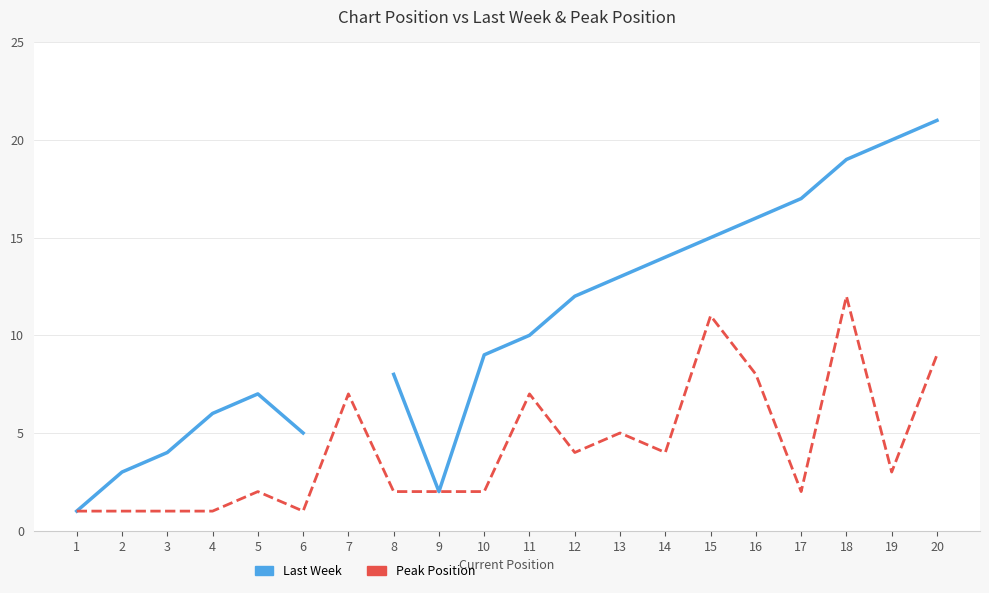

What is the sum of all Peak Position values?

85.0